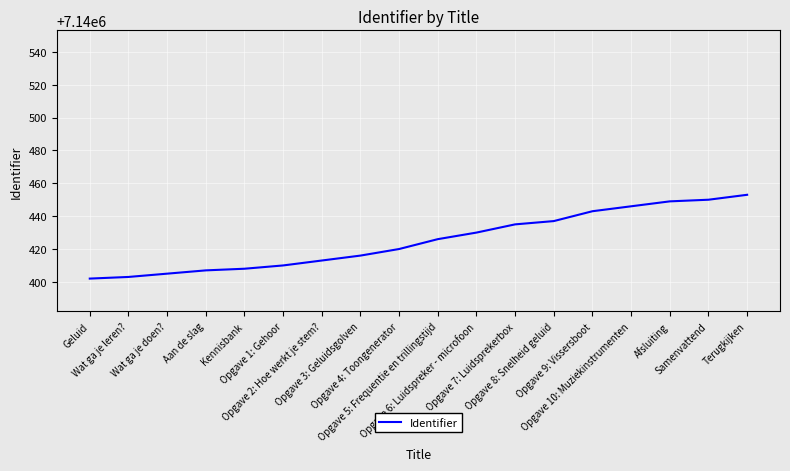

What is the difference between the maximum and minimum values?

51